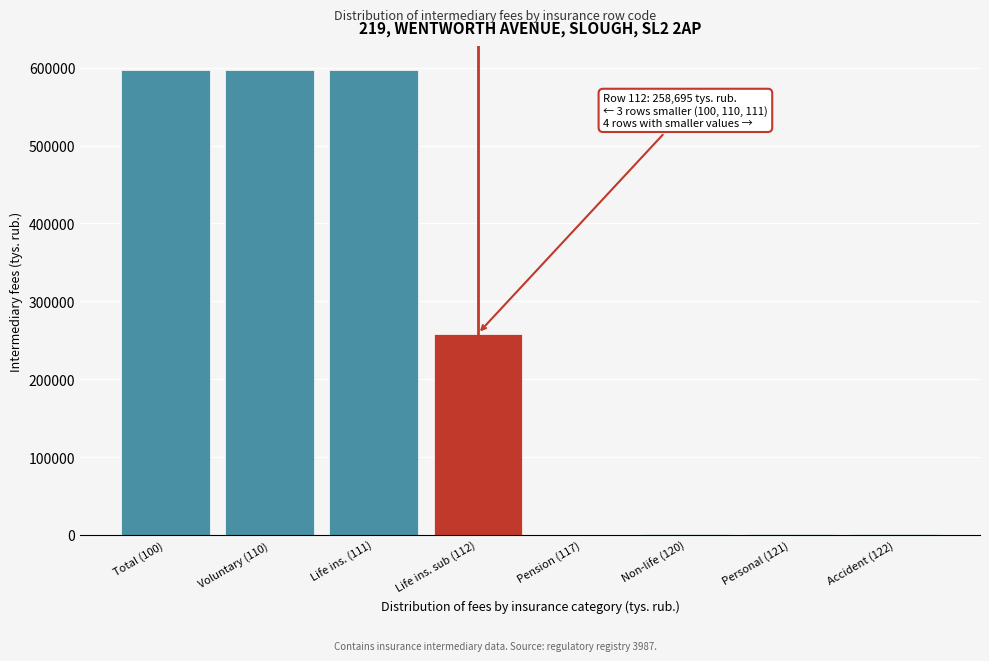

What is the change in value from Voluntary (110) to Life ins. sub (112)?

-338074.1